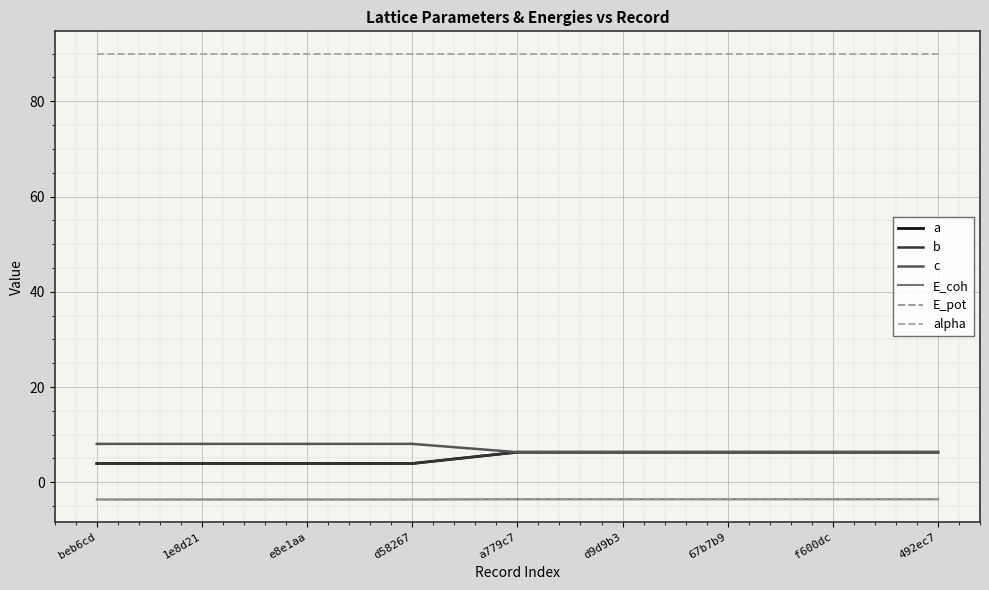

Is this an area chart (filled region under the line)?

No